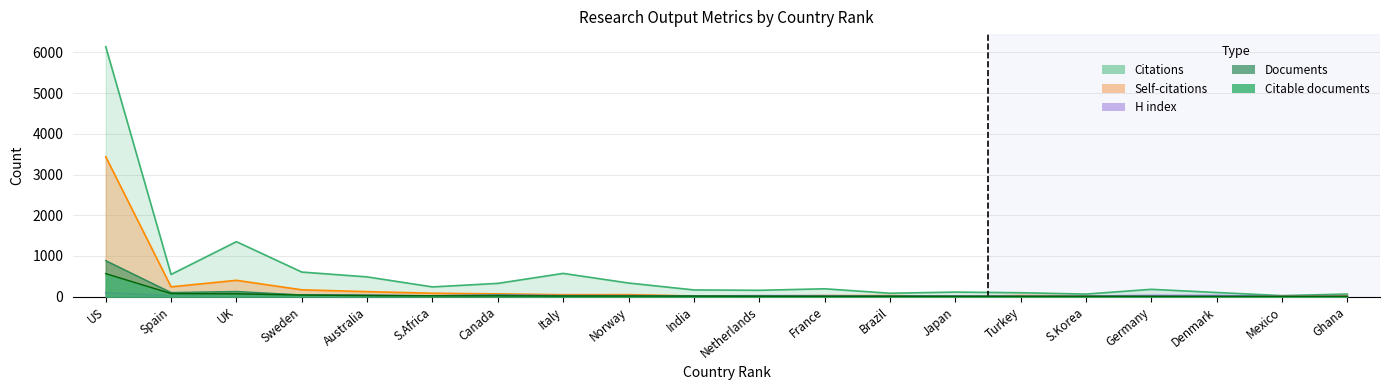

Is it true that Self-citations equals 168 at Sweden?

True